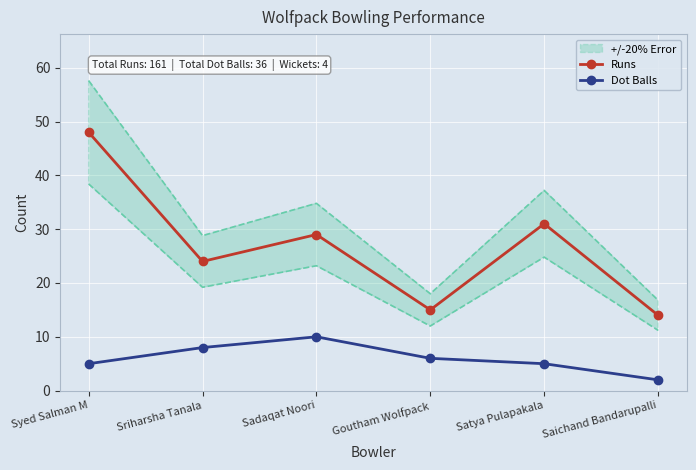

What are all the series names shown in the legend?

Runs, Dot Balls